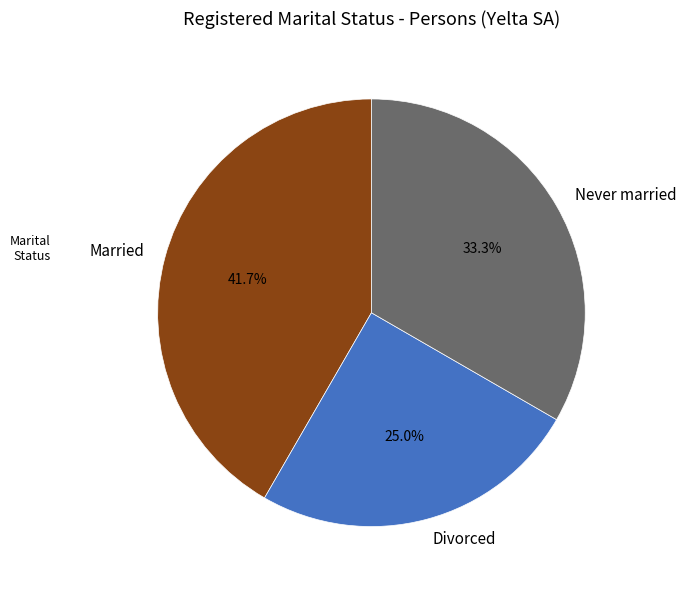

How many slices are in this pie chart?

3